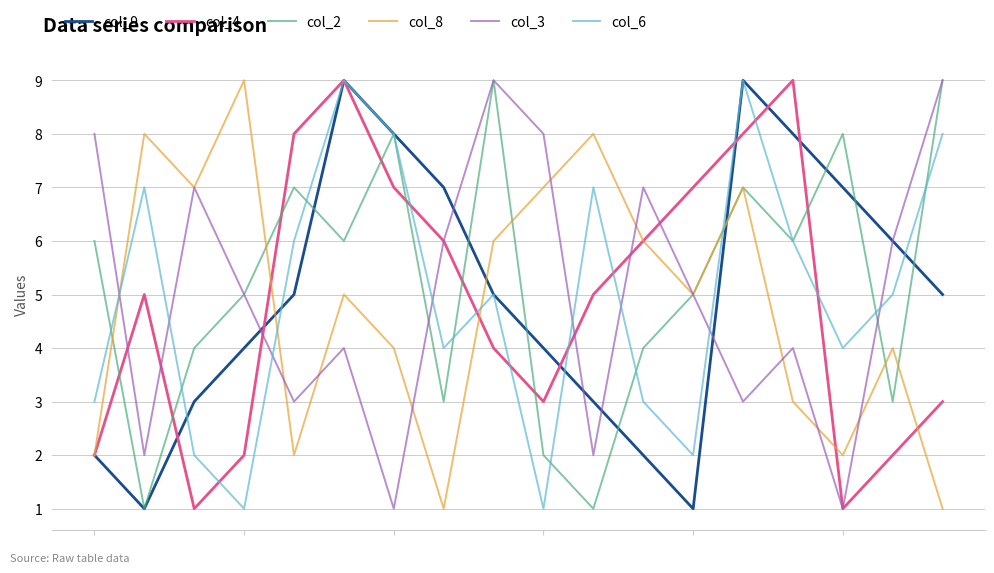

True or false: col_3 and col_6 intersect in this chart.

True